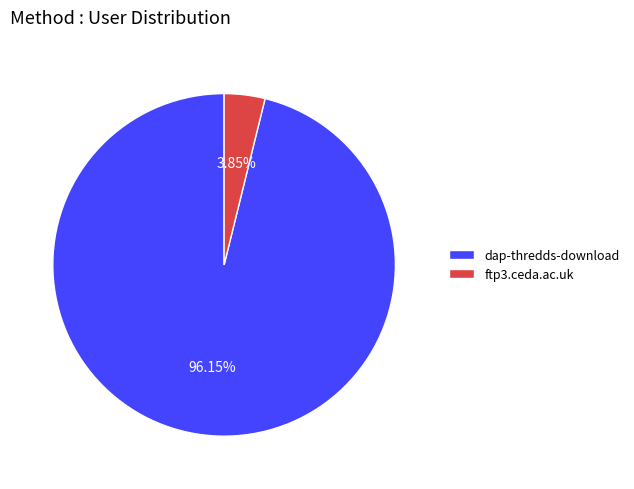

To the nearest percent, what is the combined percentage of dap-thredds-download and ftp3.ceda.ac.uk?

100%